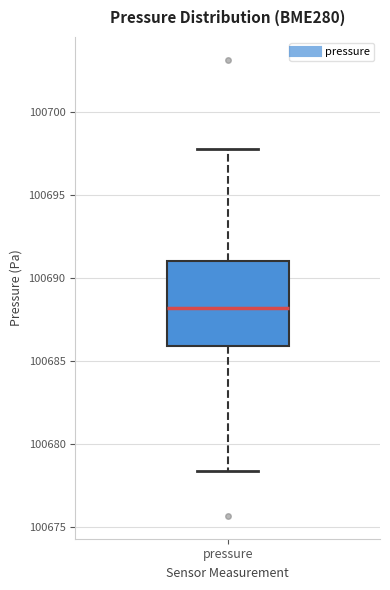

Transcribe this box plot: give where the median line is, the range the box spans, and where the two whiskers end, as read against the y-axis. The values are not printed on the chart, so give them approximately, as read against the axis.

median 100688.0, box 100686.0 to 100691.0, whiskers 100678.5 to 100698.0